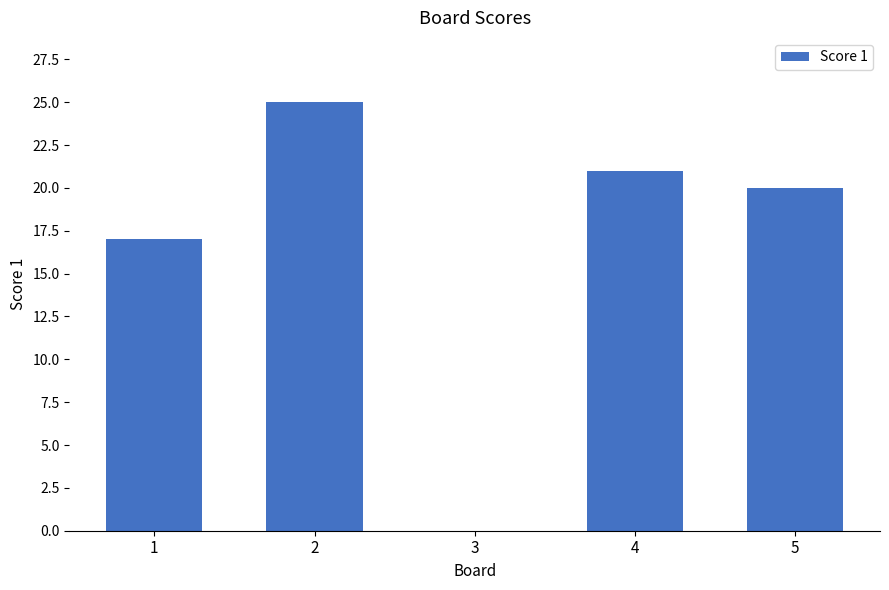

What is the sum of all values?

83